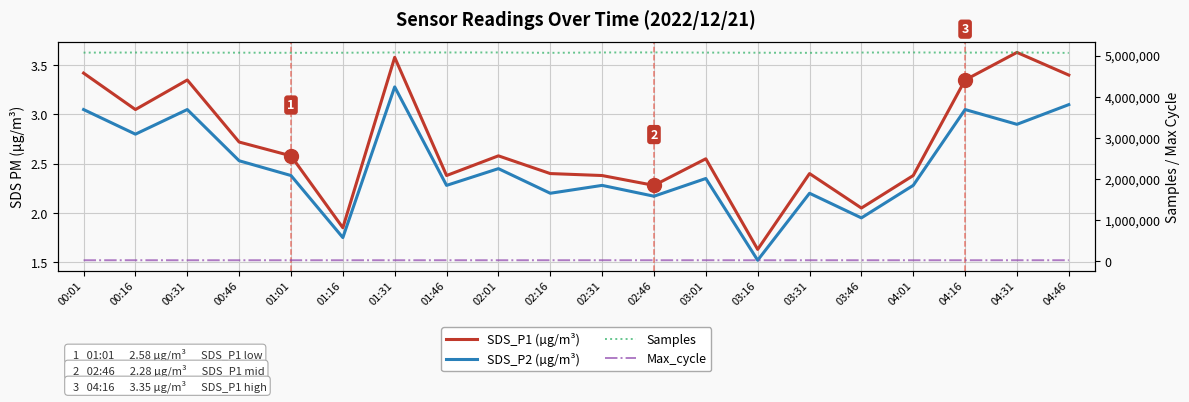

What are all the series names shown in the legend?

SDS_P1 (µg/m³), SDS_P2 (µg/m³), Samples, Max_cycle